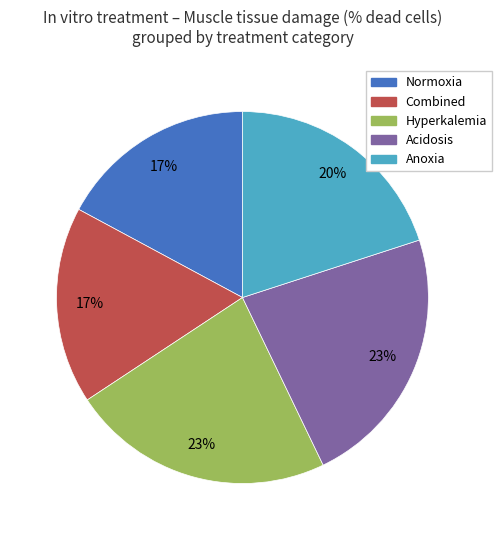

To the nearest percent, what percentage of the pie is Normoxia?

17%